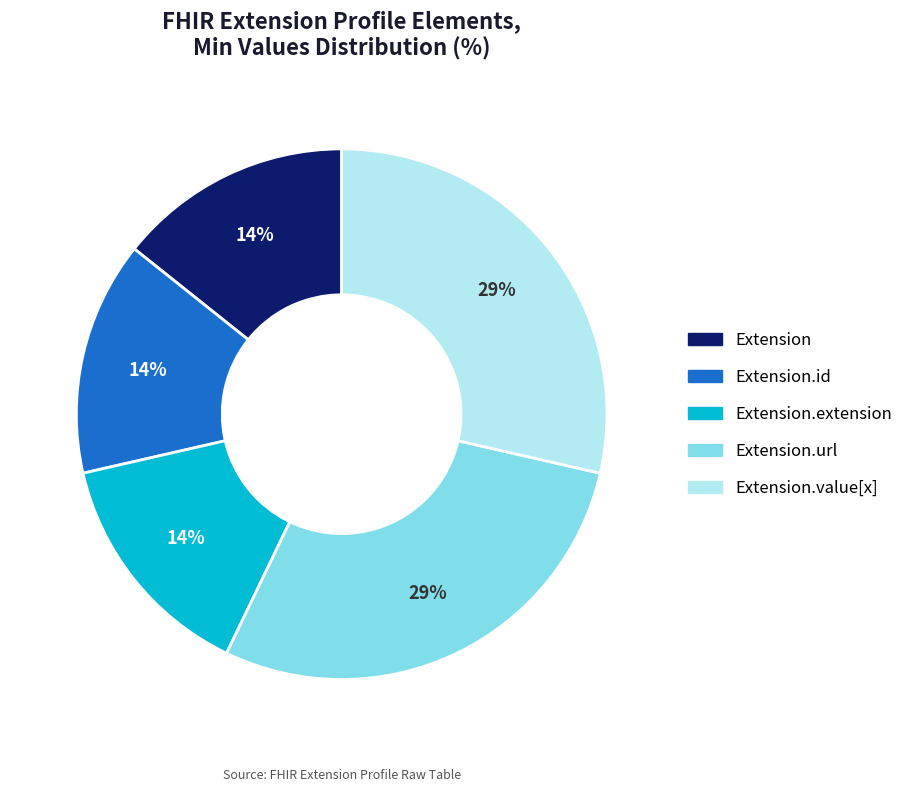

How many slices are in this pie chart?

5